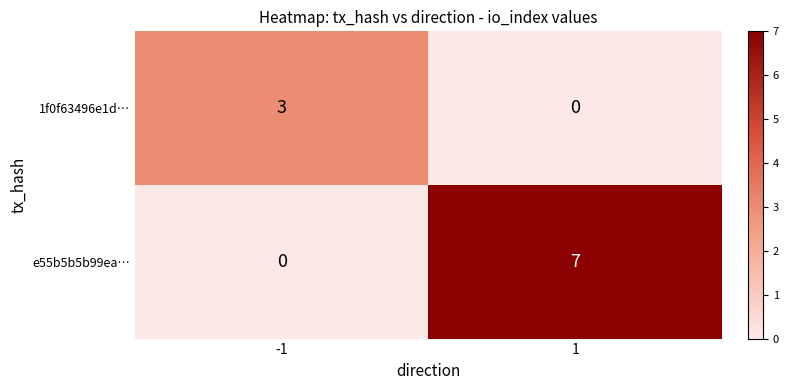

How many distinct data groups are displayed?

2